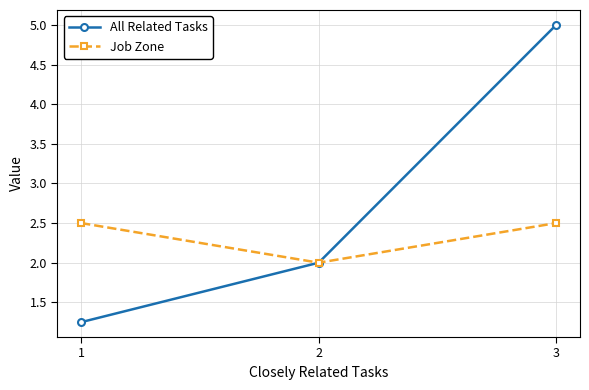

Which series has the largest total across all categories?

All Related Tasks